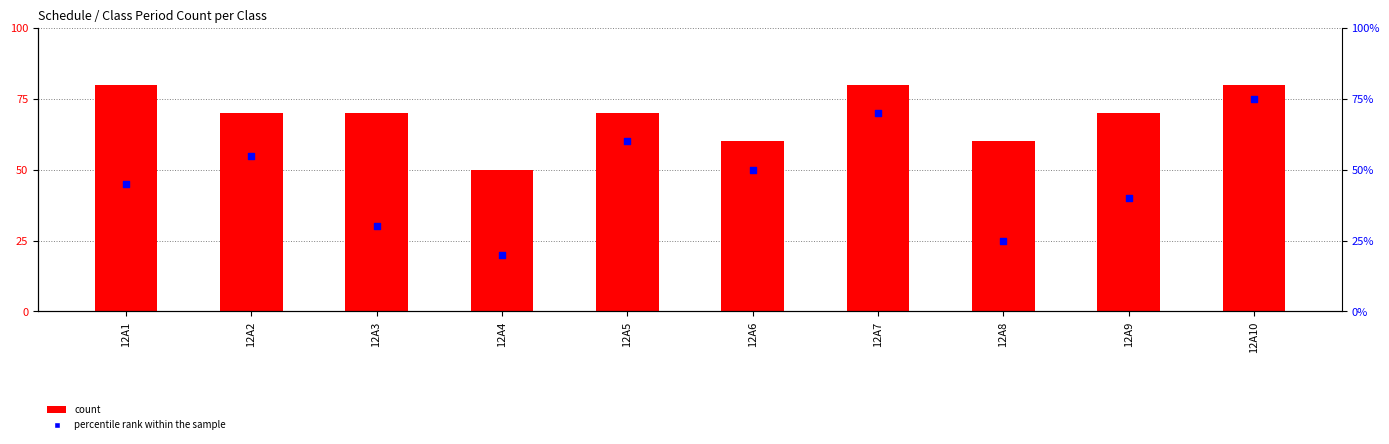

Which series reaches the minimum Y coordinate?

percentile rank within the sample